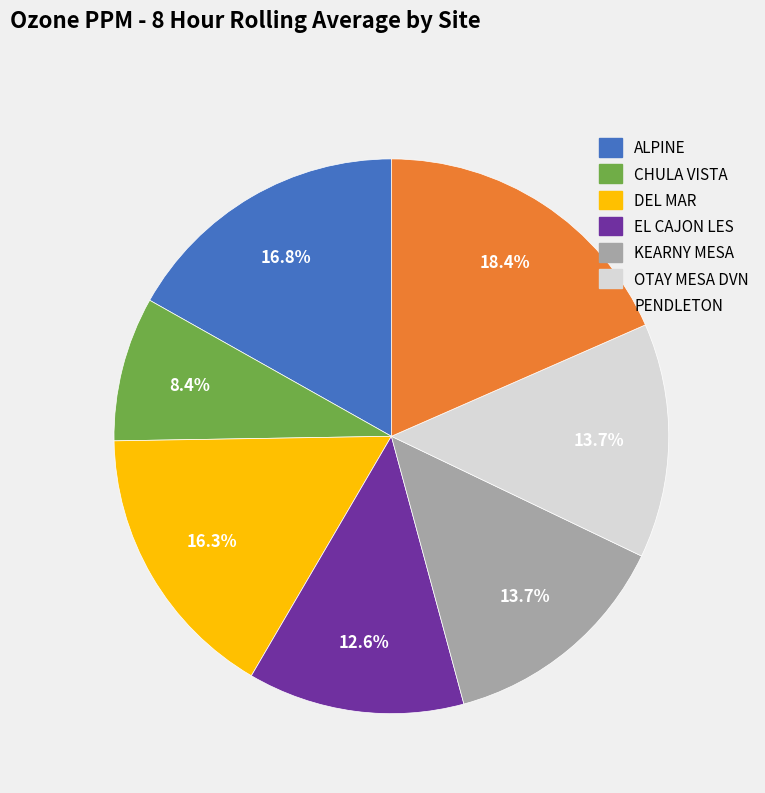

To the nearest percent, what is the difference between the OTAY MESA DVN and CHULA VISTA slice percentages?

5%